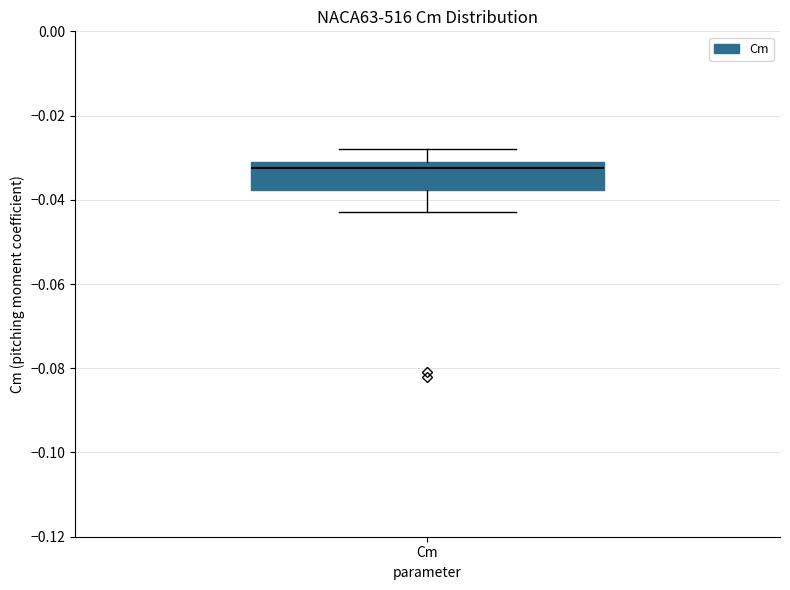

Where does the lower whisker of the box for Cm end on the y-axis? The values are not printed on the chart, so give them approximately, as read against the axis.

-0.042